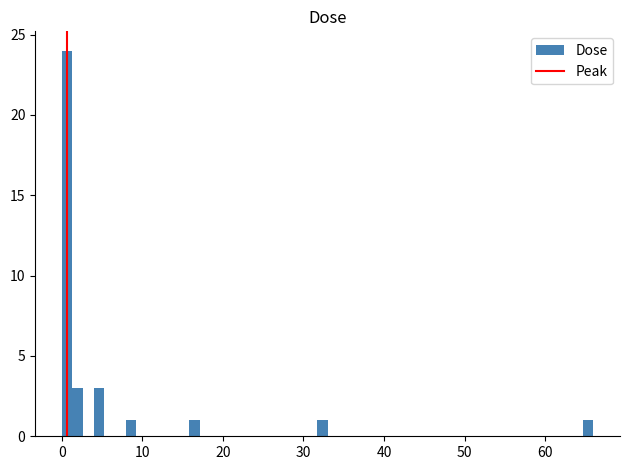

Read against the x-axis, roughly where is the centre of the tallest bar?

1